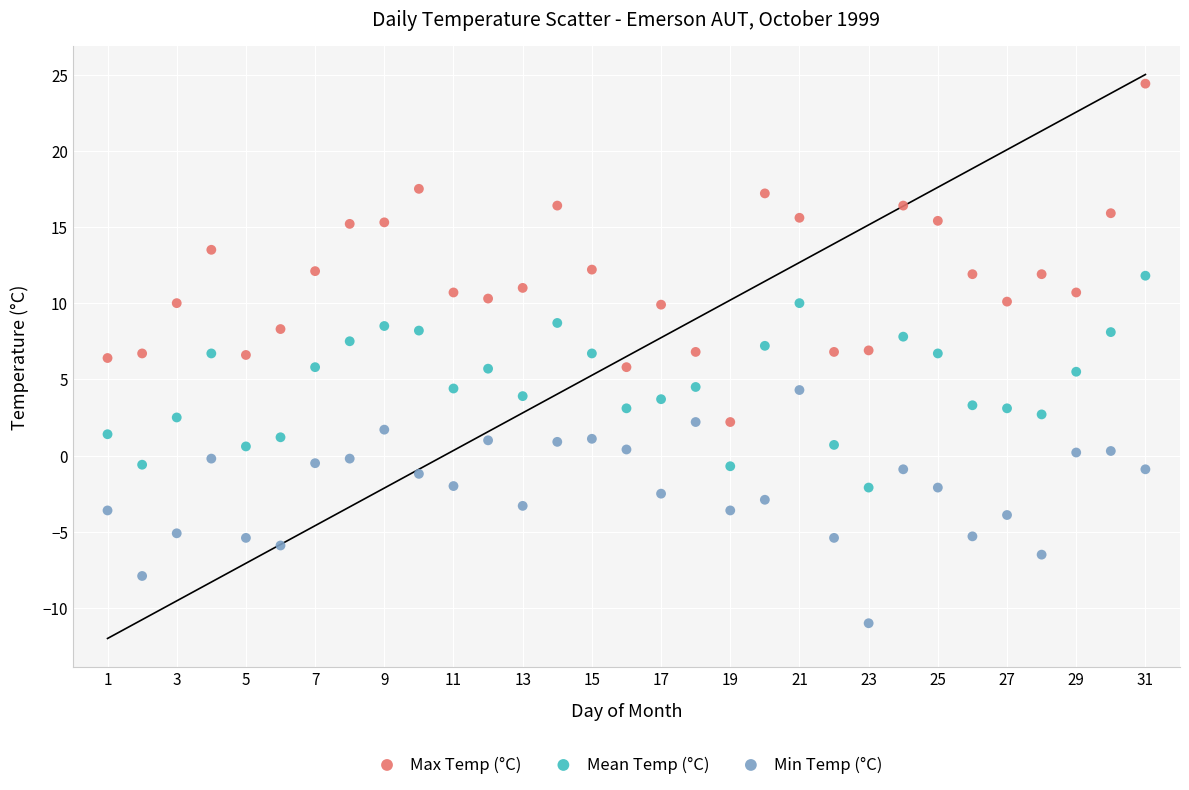

What are all the series names shown in the legend?

Max Temp (°C), Mean Temp (°C), Min Temp (°C)